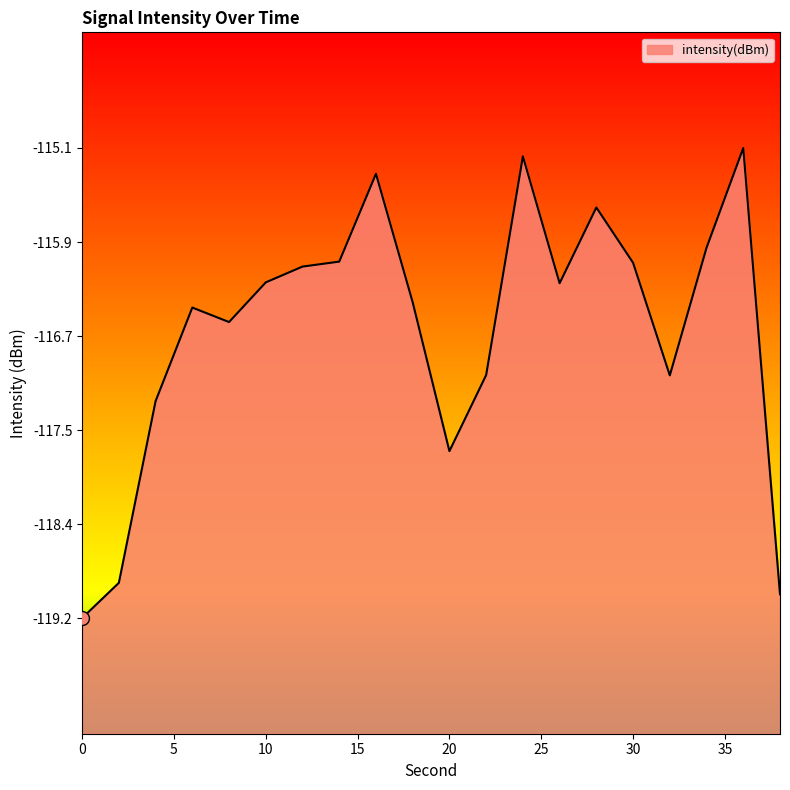

Between 4 and 28, which is larger?

28